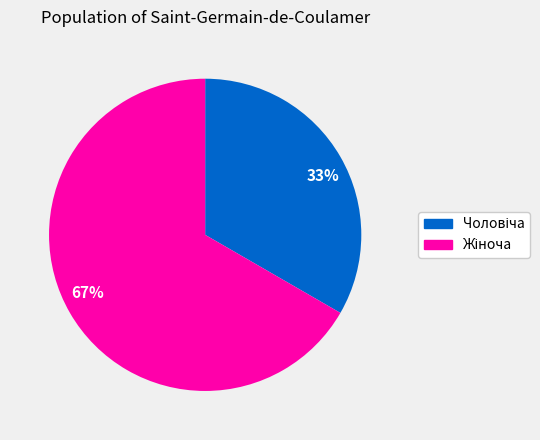

What is the majority slice?

67%